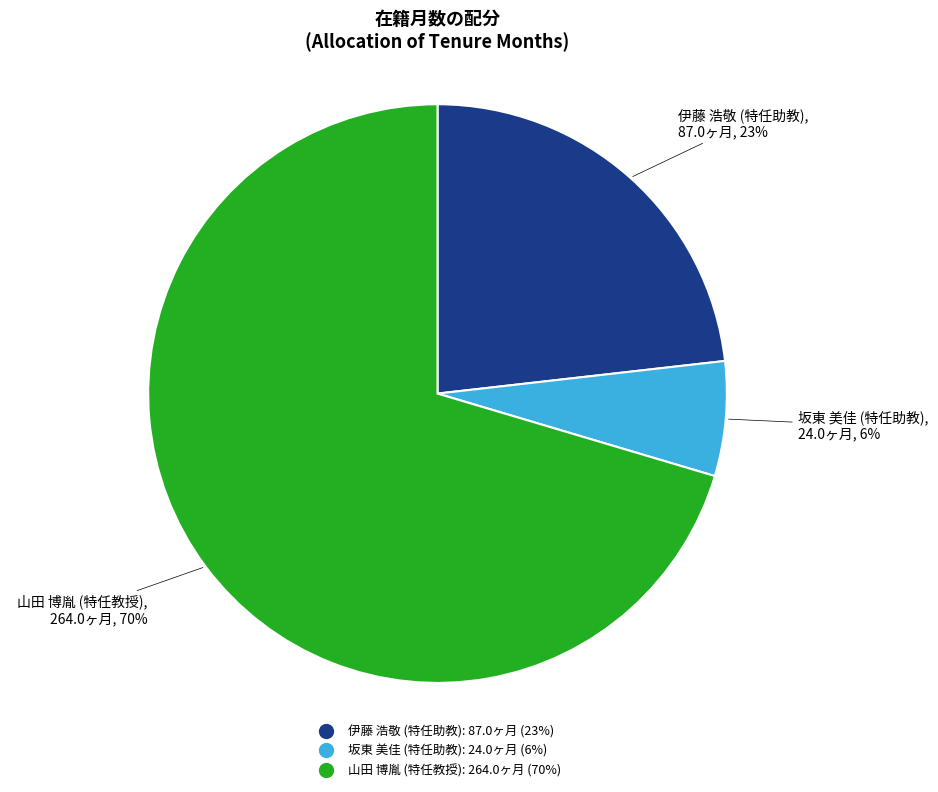

How many slices are in this pie chart?

3